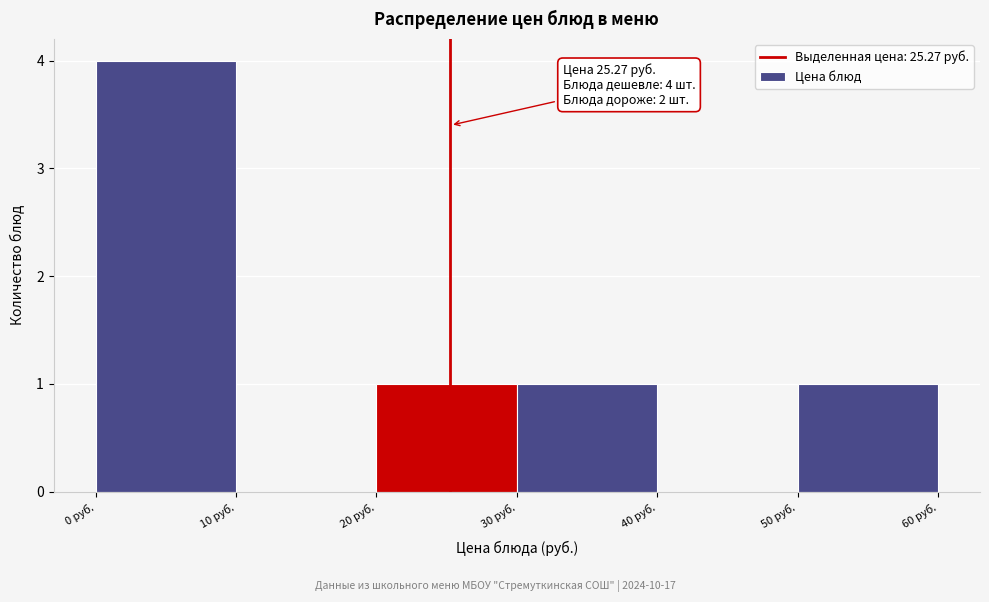

Over which range of the x-axis is the bar tallest?

0 to 10